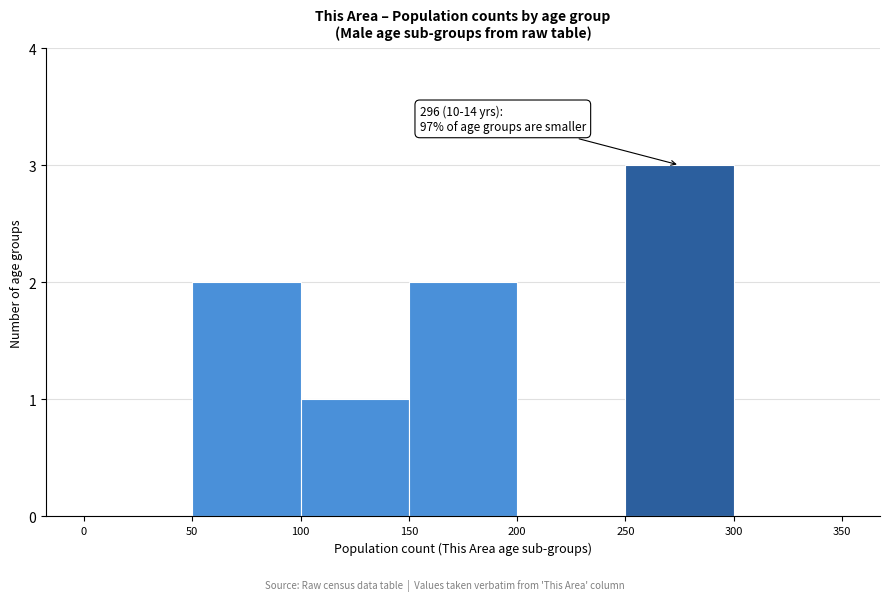

Over which range of the x-axis is the bar tallest?

250 to 300